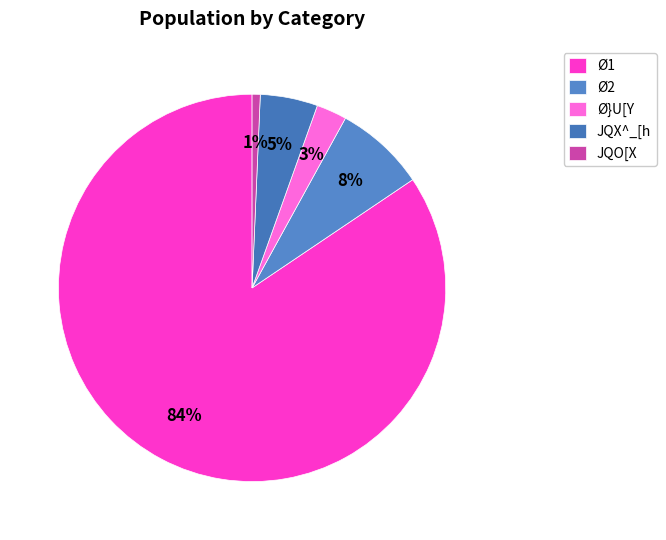

Which category has the smallest portion of the pie?

JQO[X